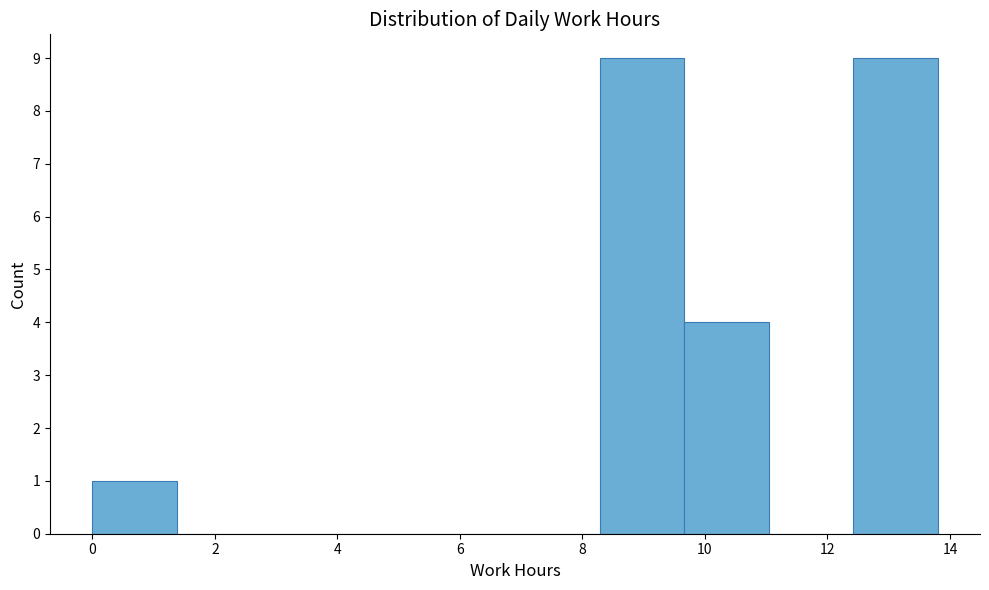

Reading left to right, transcribe this chart: for each bar, give the range it covers on the x-axis and its height. Neither the bar edges nor the heights are printed on the chart, so give them approximately, as read against the axes.

0.00 to 1.38: 1
1.38 to 2.76: 0
2.76 to 4.14: 0
4.14 to 5.52: 0
5.52 to 6.90: 0
6.90 to 8.28: 0
8.28 to 9.66: 9
9.66 to 11.04: 4
11.04 to 12.42: 0
12.42 to 13.80: 9